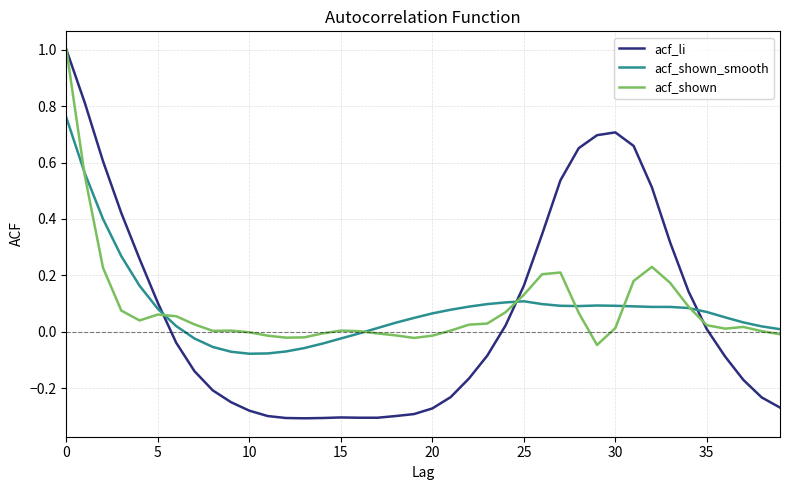

What are all the series names shown in the legend?

acf_li, acf_shown_smooth, acf_shown